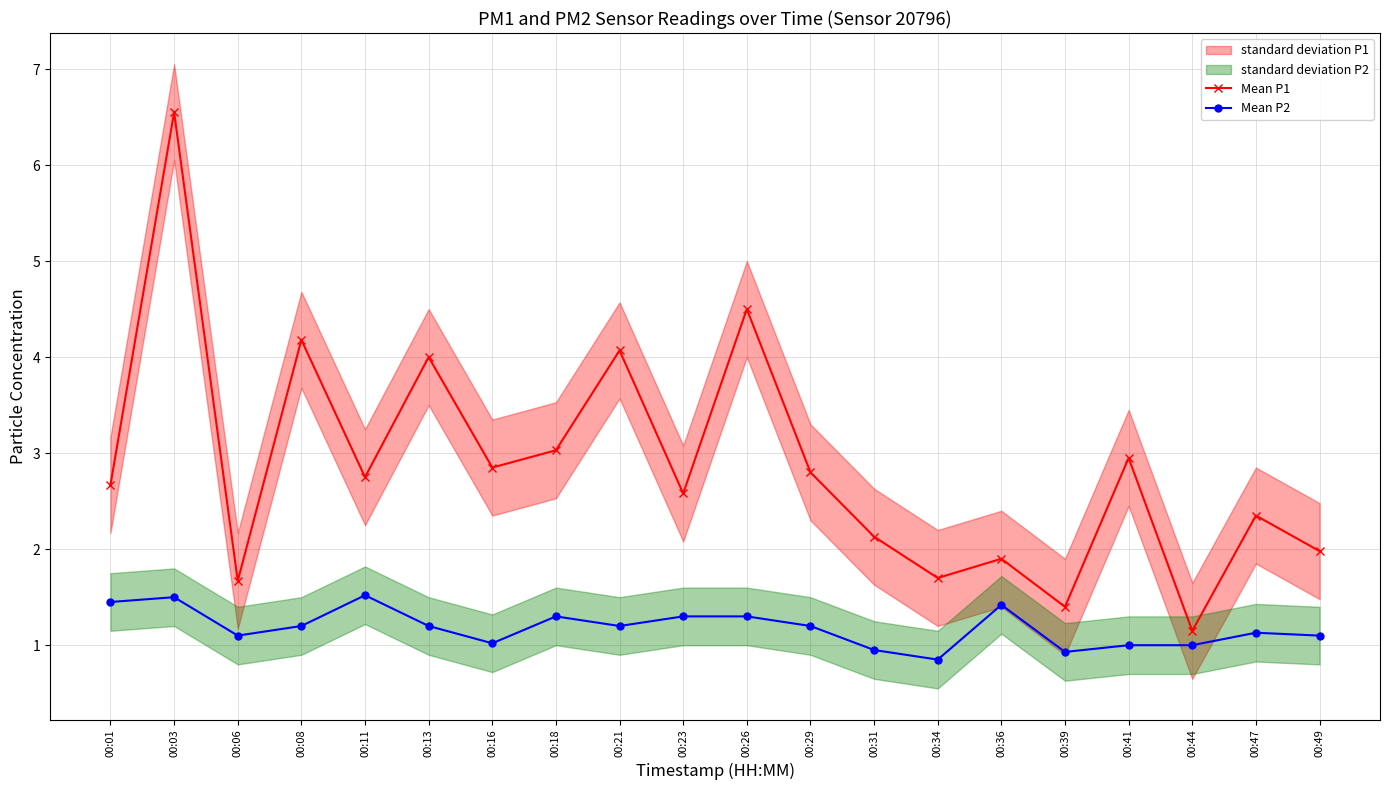

Where is the first local maximum for Mean P2?

00:03